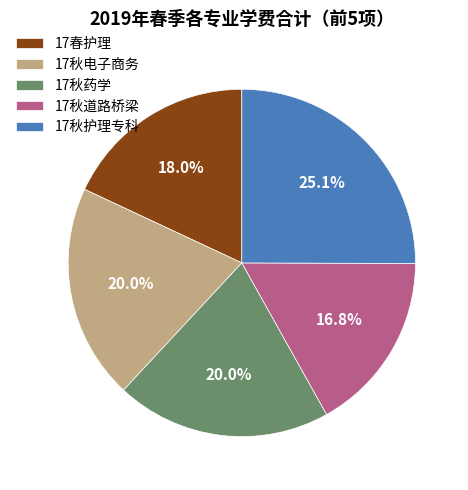

Do 17秋道路桥梁 and 17春护理 together represent more than half of the pie?

No